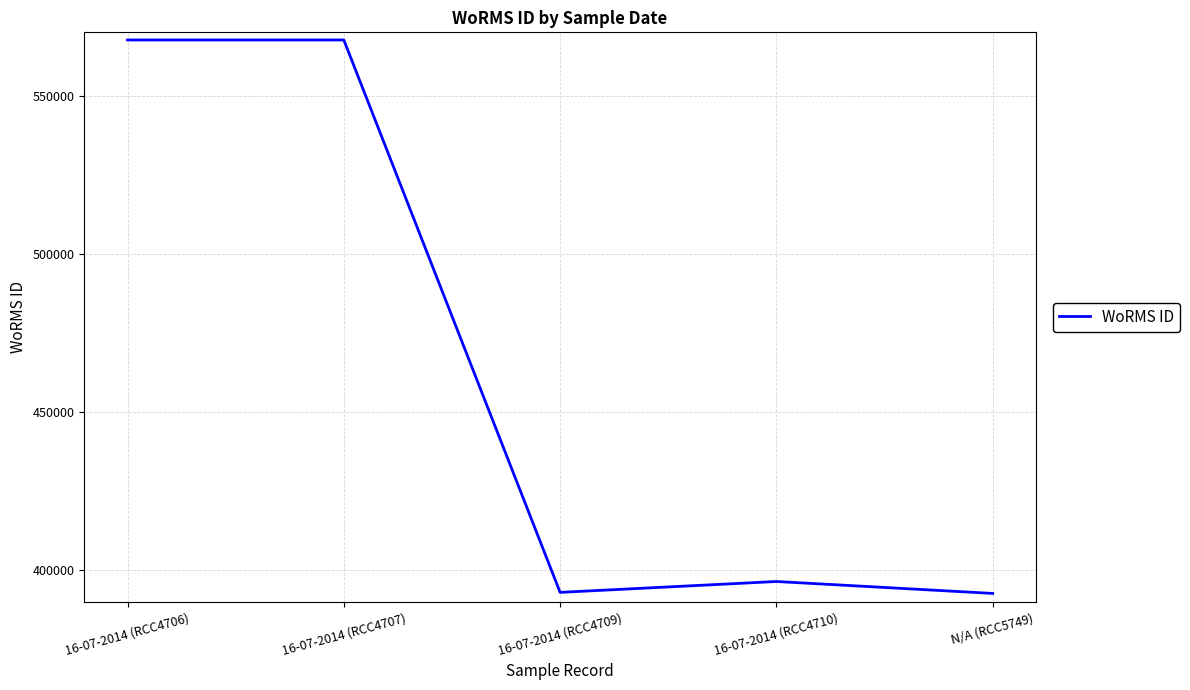

What is the sum of the values at 16-07-2014 (RCC4709) and N/A (RCC5749)?

785835